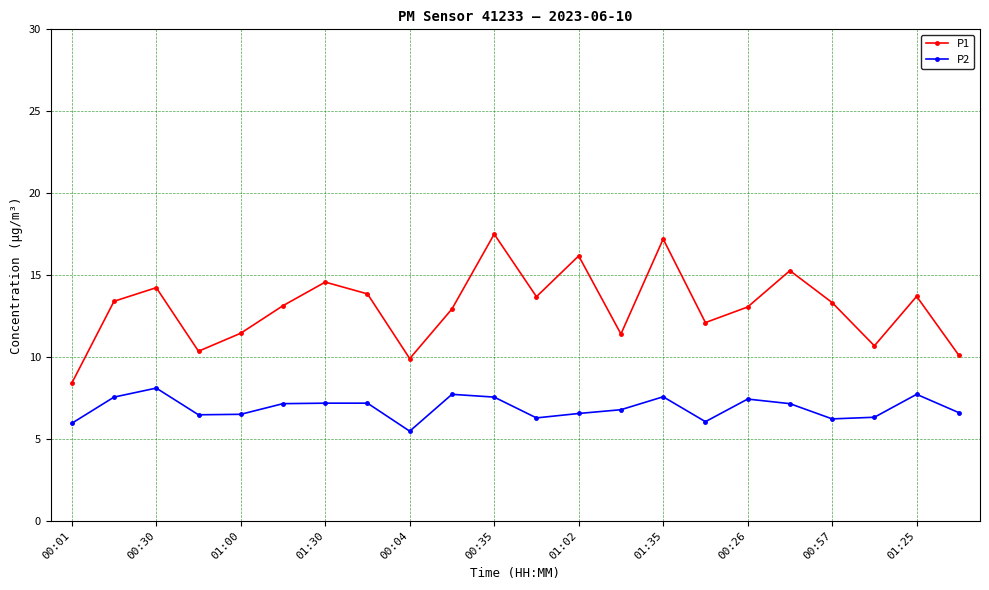

What is the value of the P2 point at the 19th from the left?

6.2